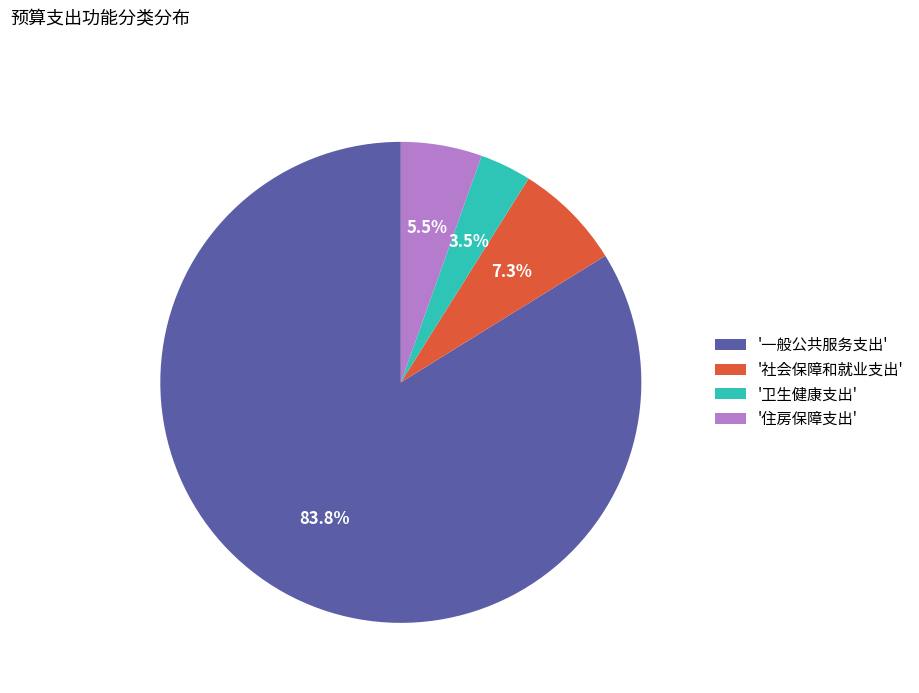

Between '住房保障支出' and '一般公共服务支出', which is larger?

'一般公共服务支出'